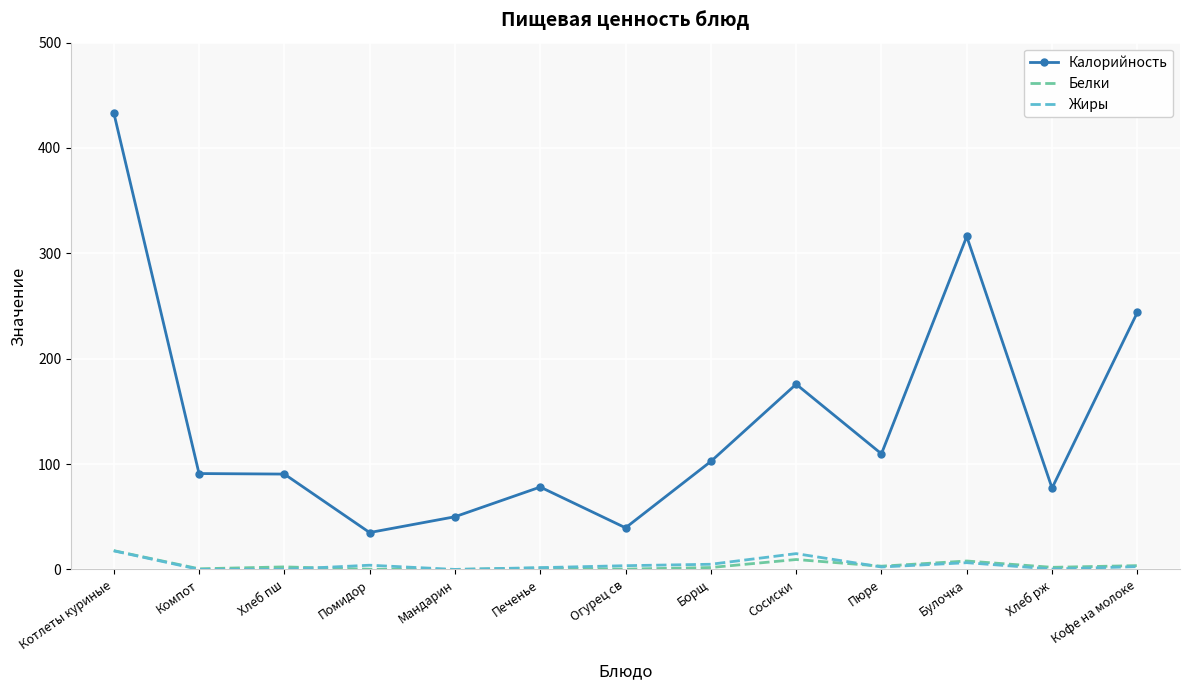

What are all the series names shown in the legend?

Калорийность, Белки, Жиры